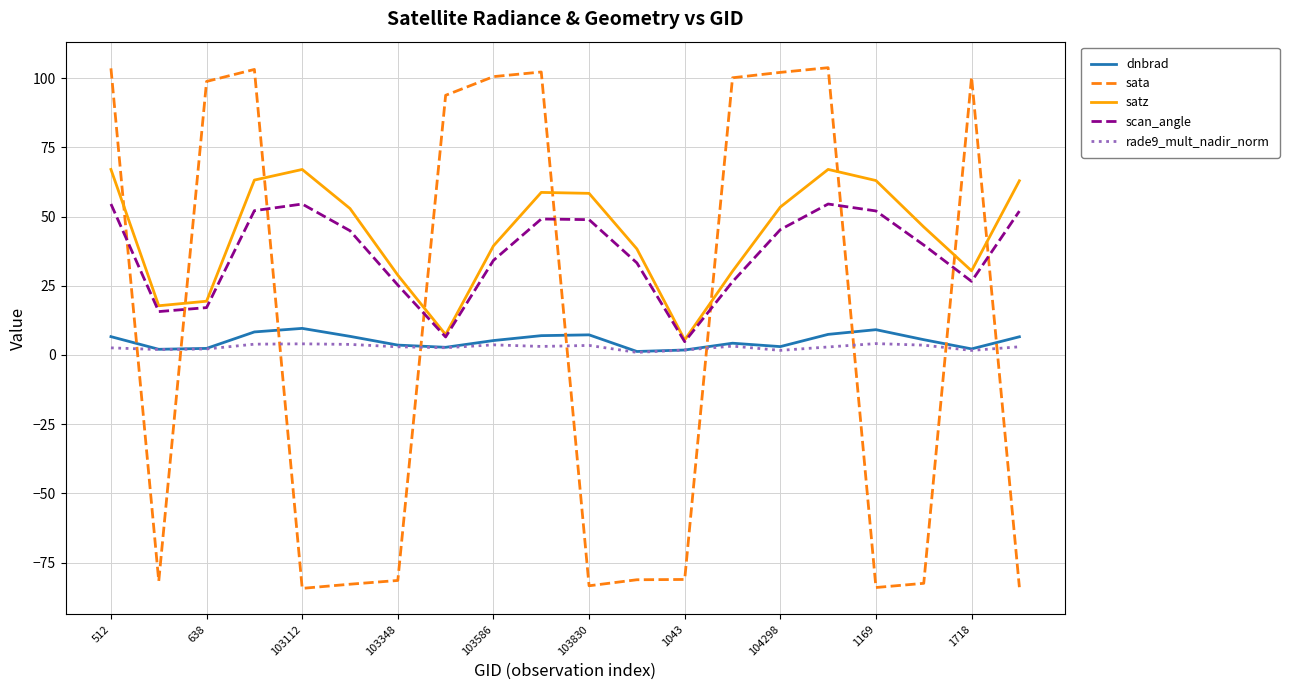

What is the minimum value shown in the chart?

-84.3